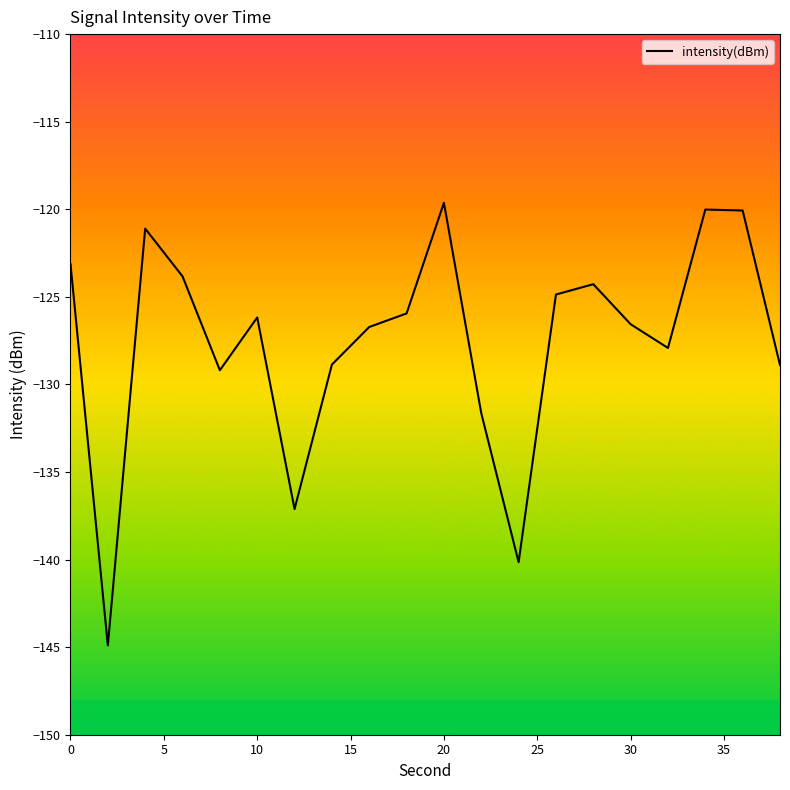

Count the number of data series in this chart.

1